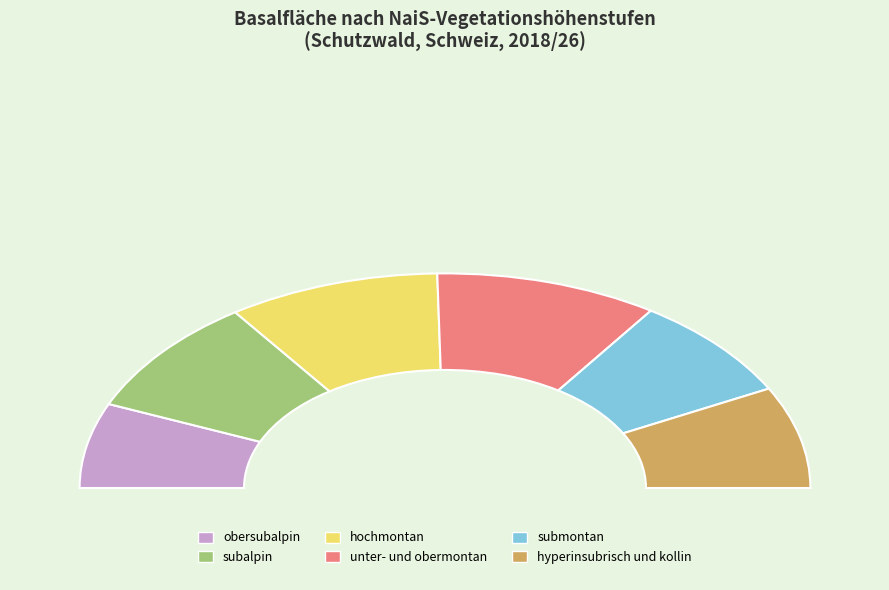

How many segments does this pie chart have?

6